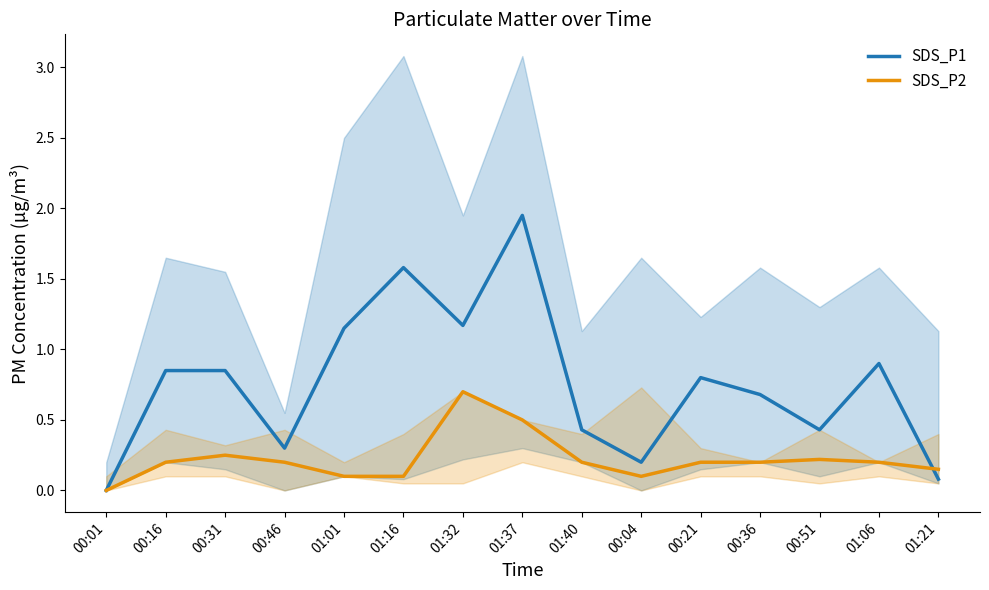

True or false: SDS_P2 has more than 0 points higher than both neighbors.

True